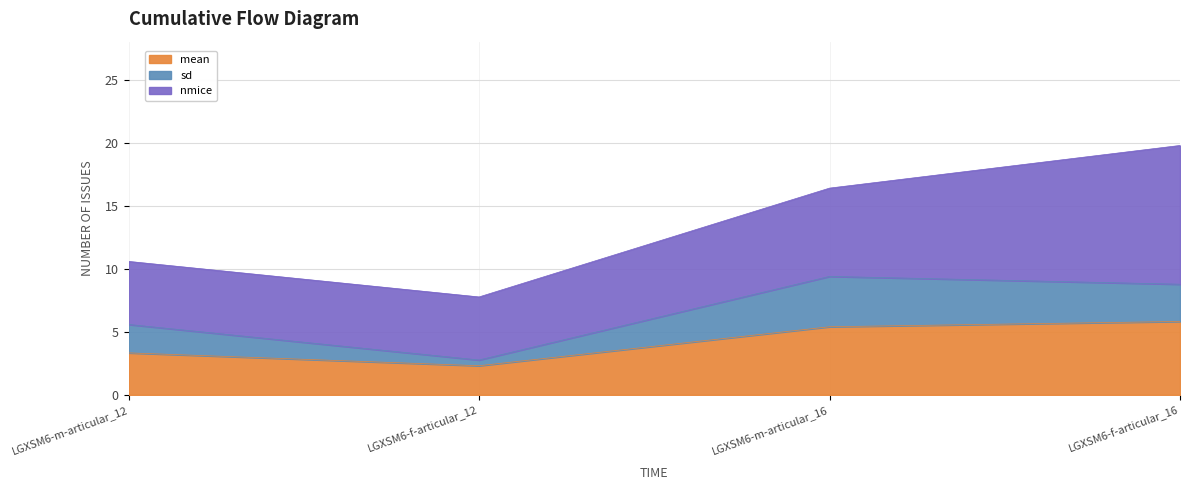

Which series has the widest spread of values?

nmice